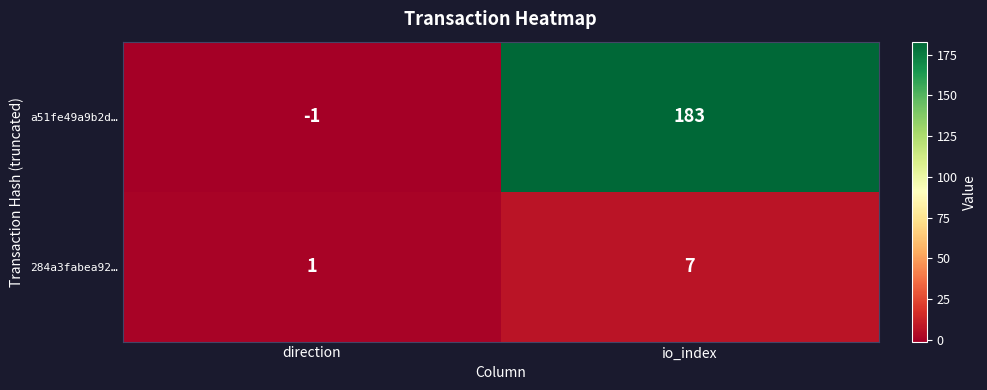

The a51fe49a9b2d… series shows -1 at direction. True or false?

True